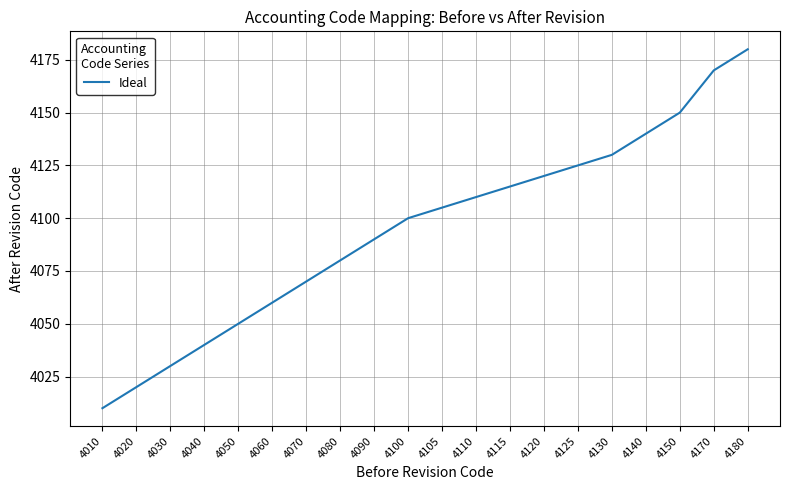

The chart shows a value of 4010 at 4010. True or false?

True